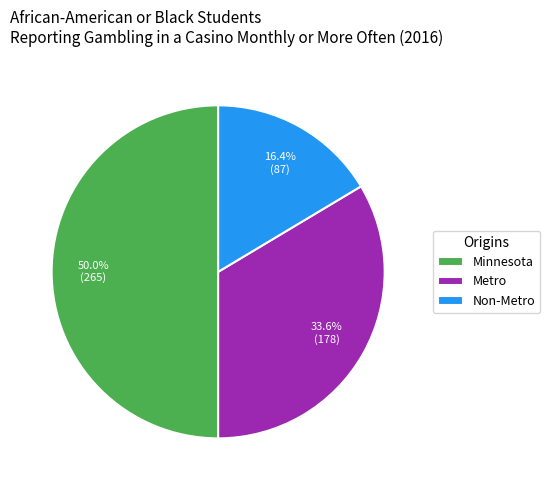

What is the ratio of the value at Metro to the value at Minnesota?

0.7